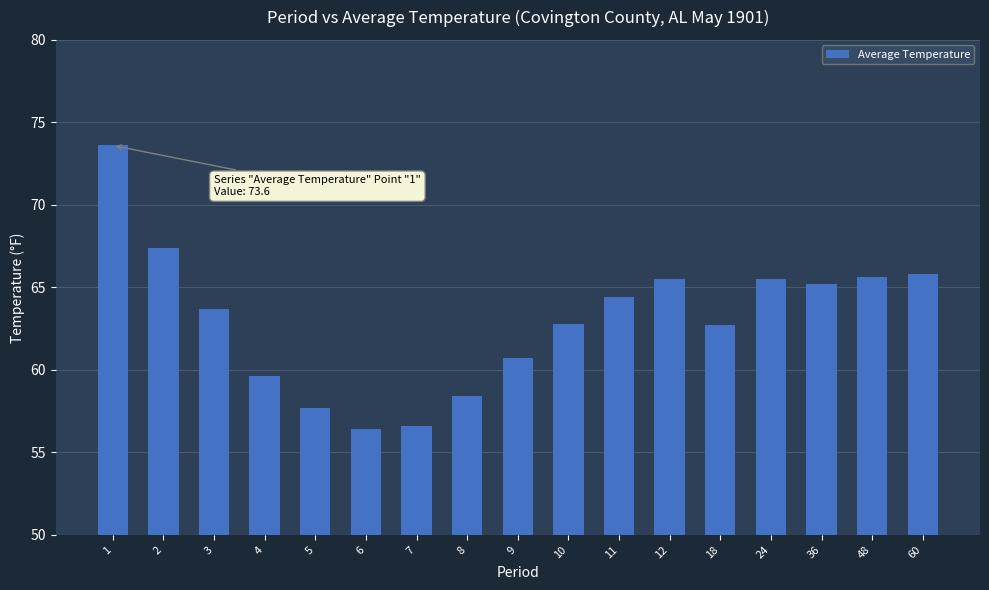

What value does the data have at 8?

58.4